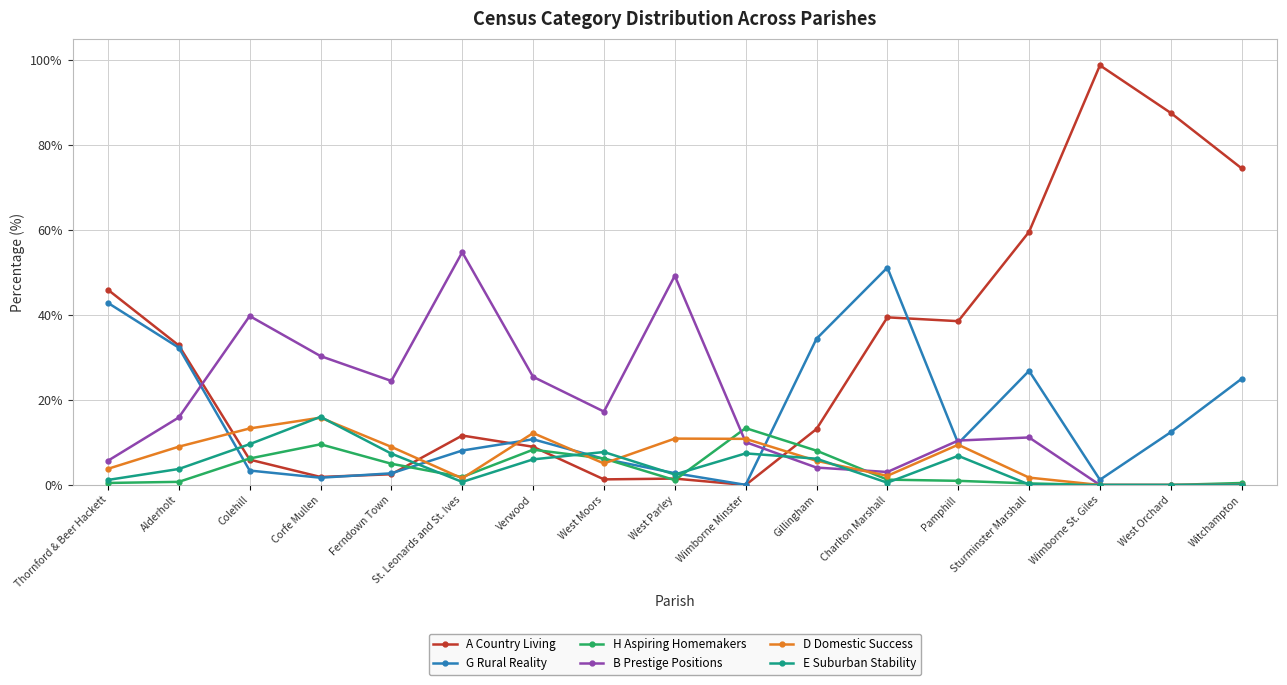

True or false: E Suburban Stability has more than 1 interior local peaks.

True